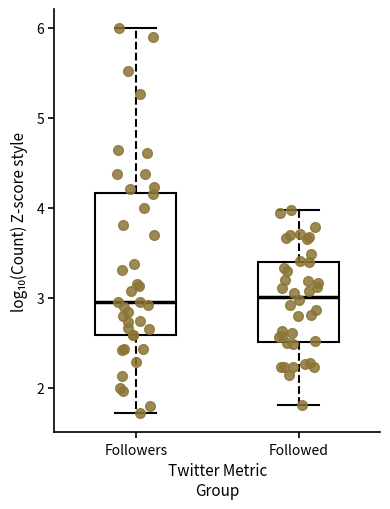

Reading left to right, read every box against the y-axis: the position of its median line, the range the box covers, and the ends of its whiskers. The values are not printed on the chart, so give them approximately, as read against the axis.

Followers: median 2.9, box 2.6 to 4.2, whiskers 1.7 to 6.0
Followed: median 3.0, box 2.5 to 3.4, whiskers 1.8 to 4.0